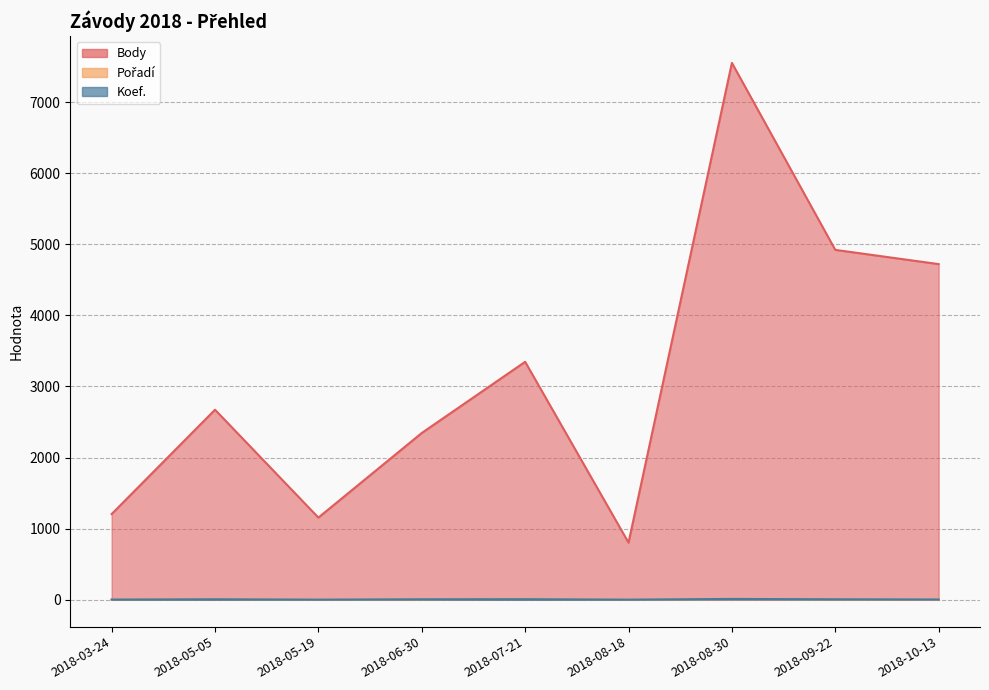

What position from the left is 2018-06-30?

4